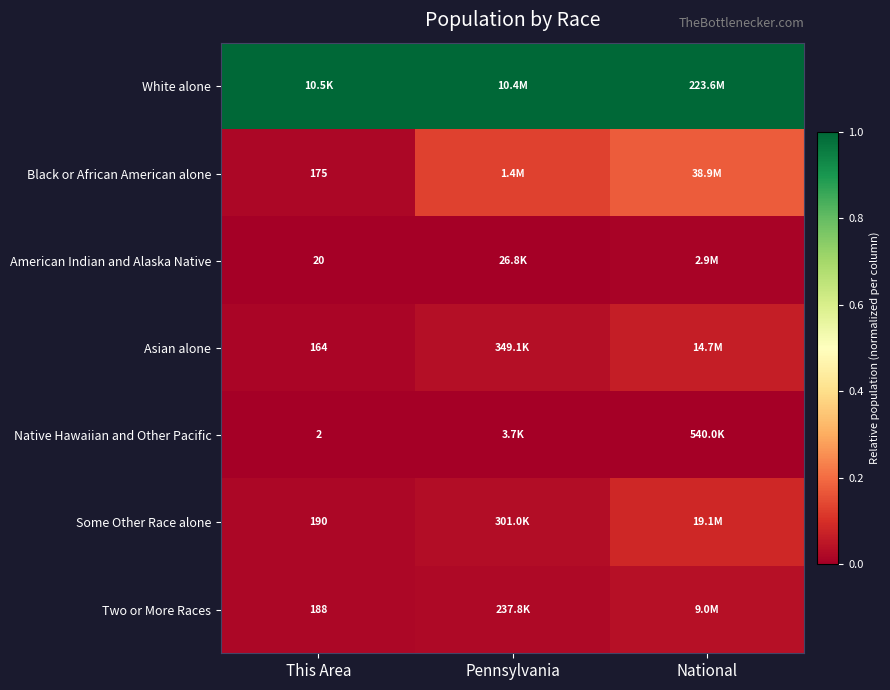

The White alone series shows 0.5 at National. True or false?

False